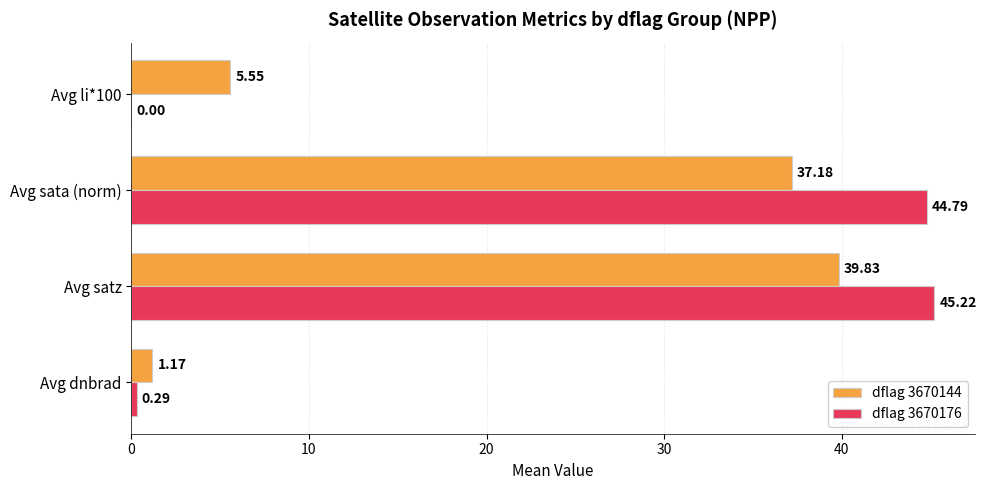

Which series changed the most between Avg satz and Avg sata (norm)?

dflag 3670144